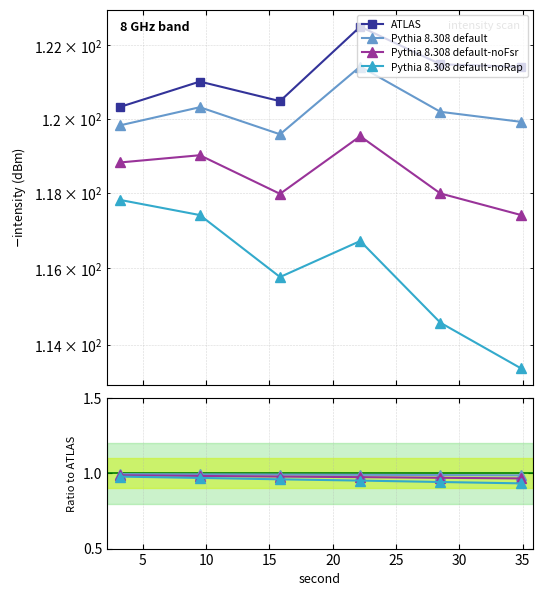

At how many categories does at least one series exceed 110?

6